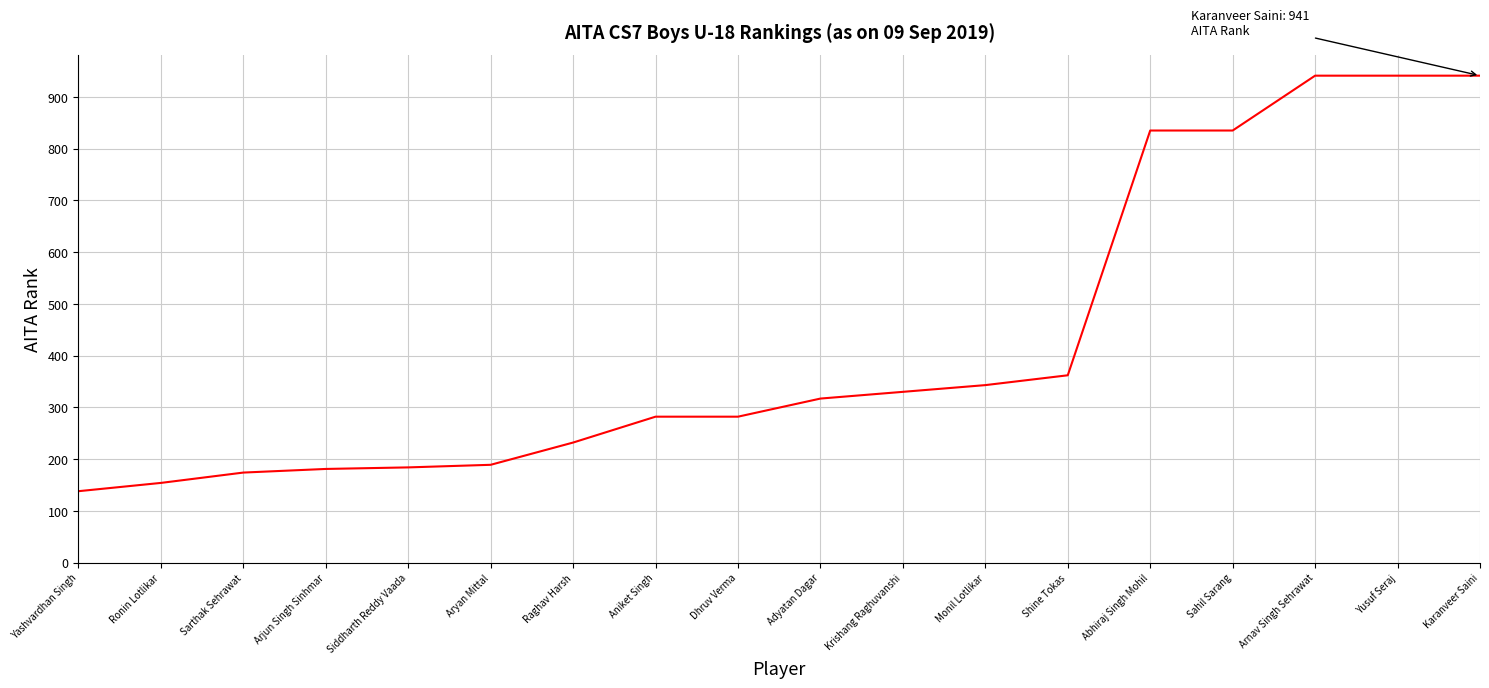

Does the chart display data point markers on the line(s)?

No